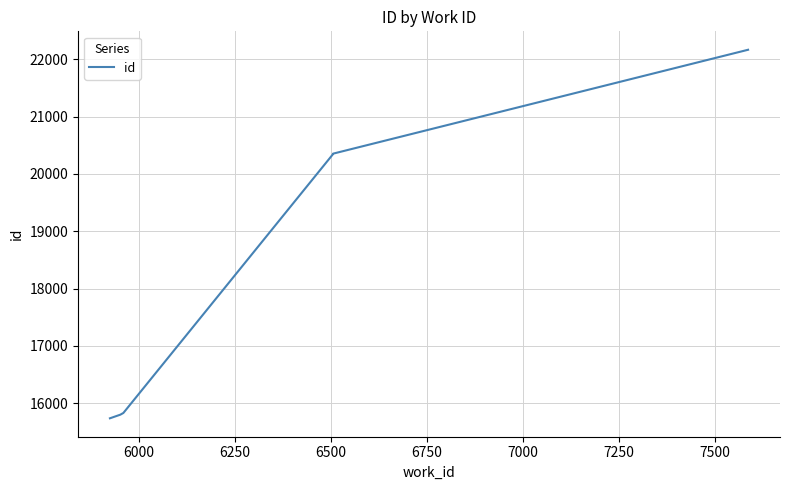

The value at 6500 is 20346. True or false?

True